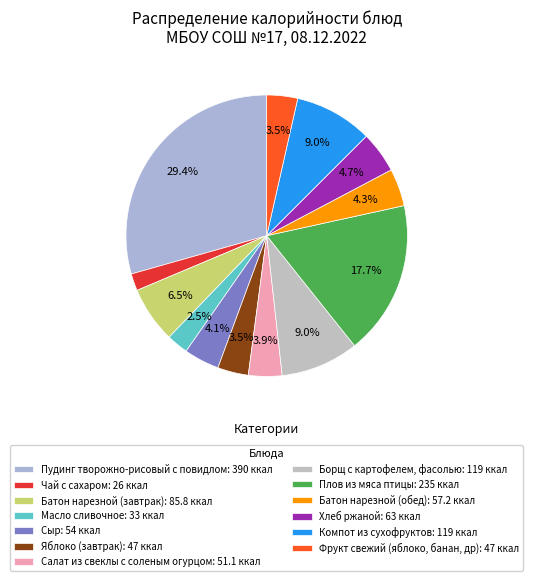

Count the number of slices in the pie.

13